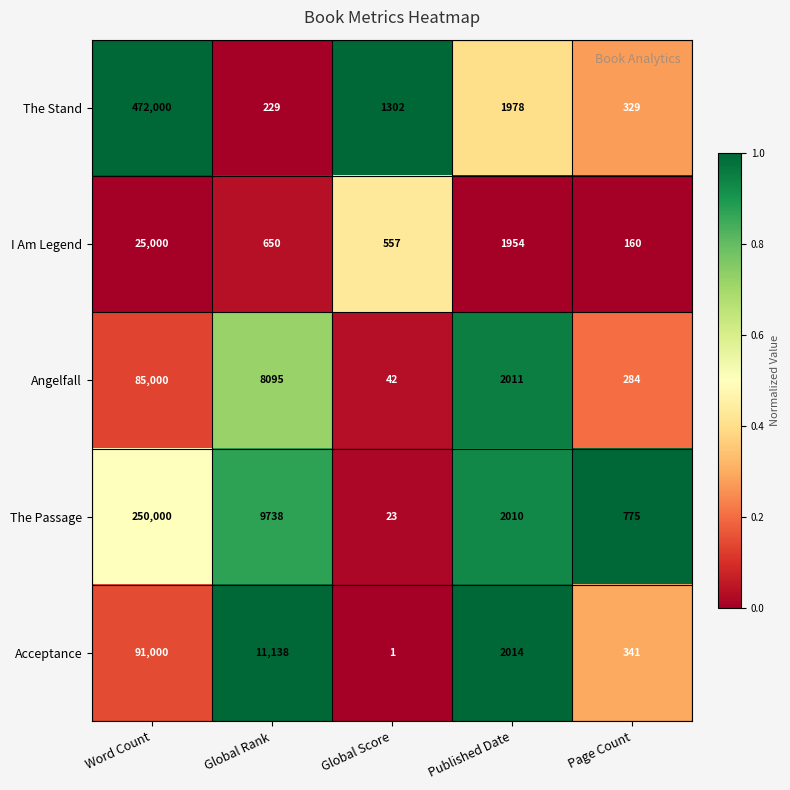

What is the average value of the Angelfall series?

19086